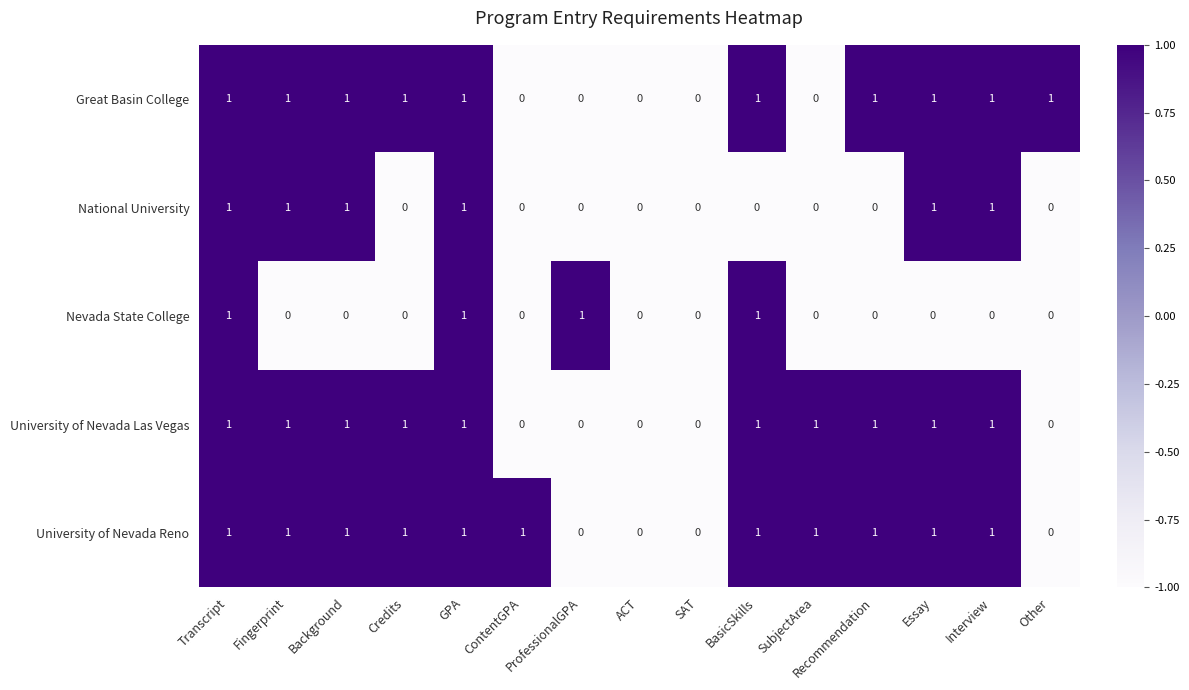

Which series has the largest total across all categories?

University of Nevada Reno